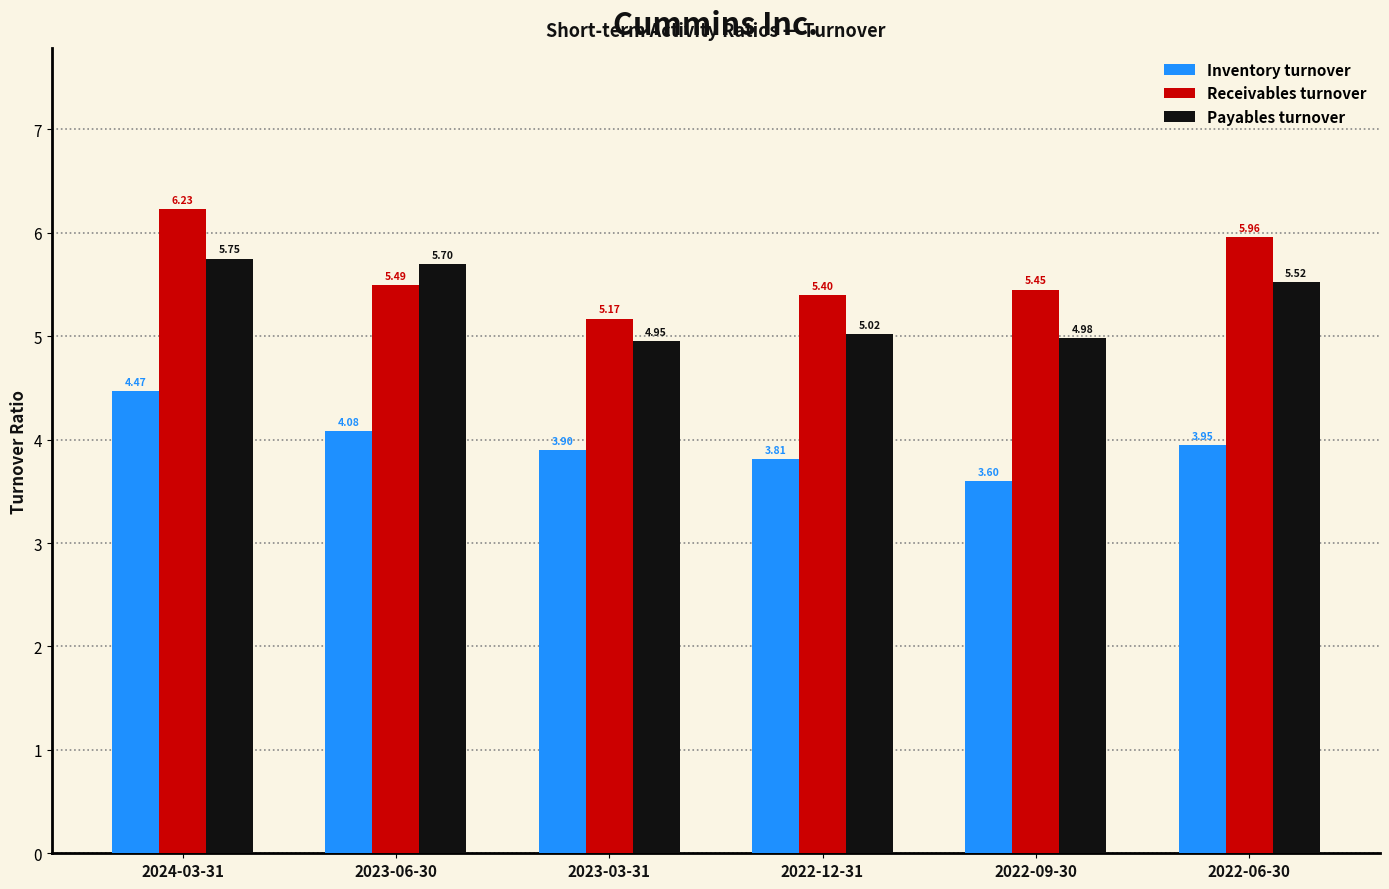

What is the maximum value shown in the chart?

6.2